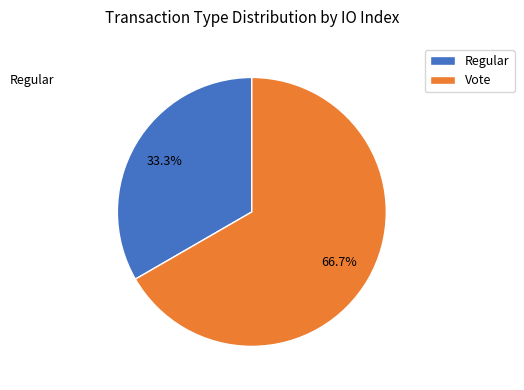

Which slice is the largest?

Vote